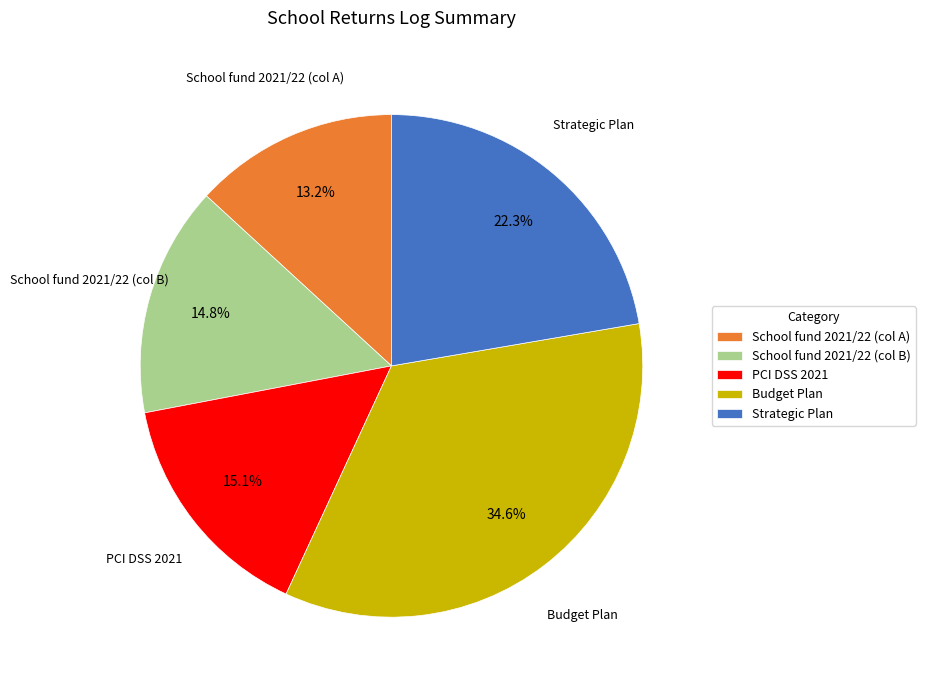

Is the sum of Strategic Plan and School fund 2021/22 (col B) greater than half?

No